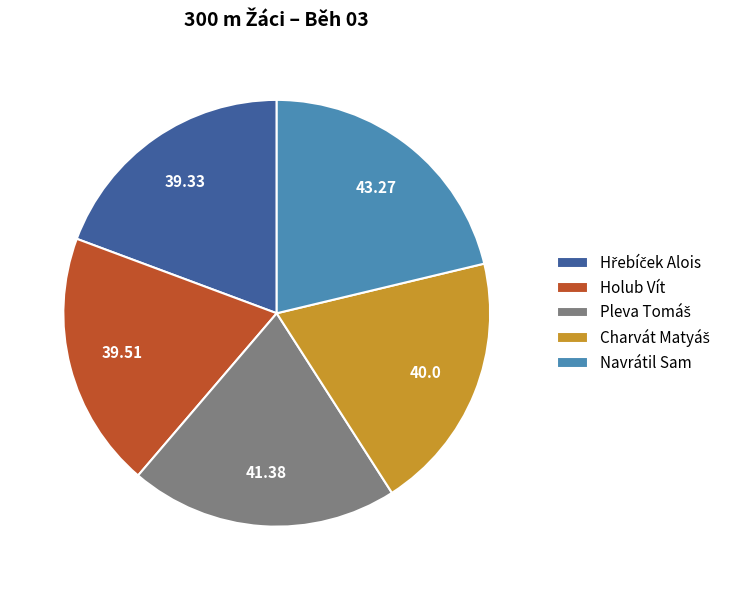

Is there any slice that represents more than half of the pie?

No